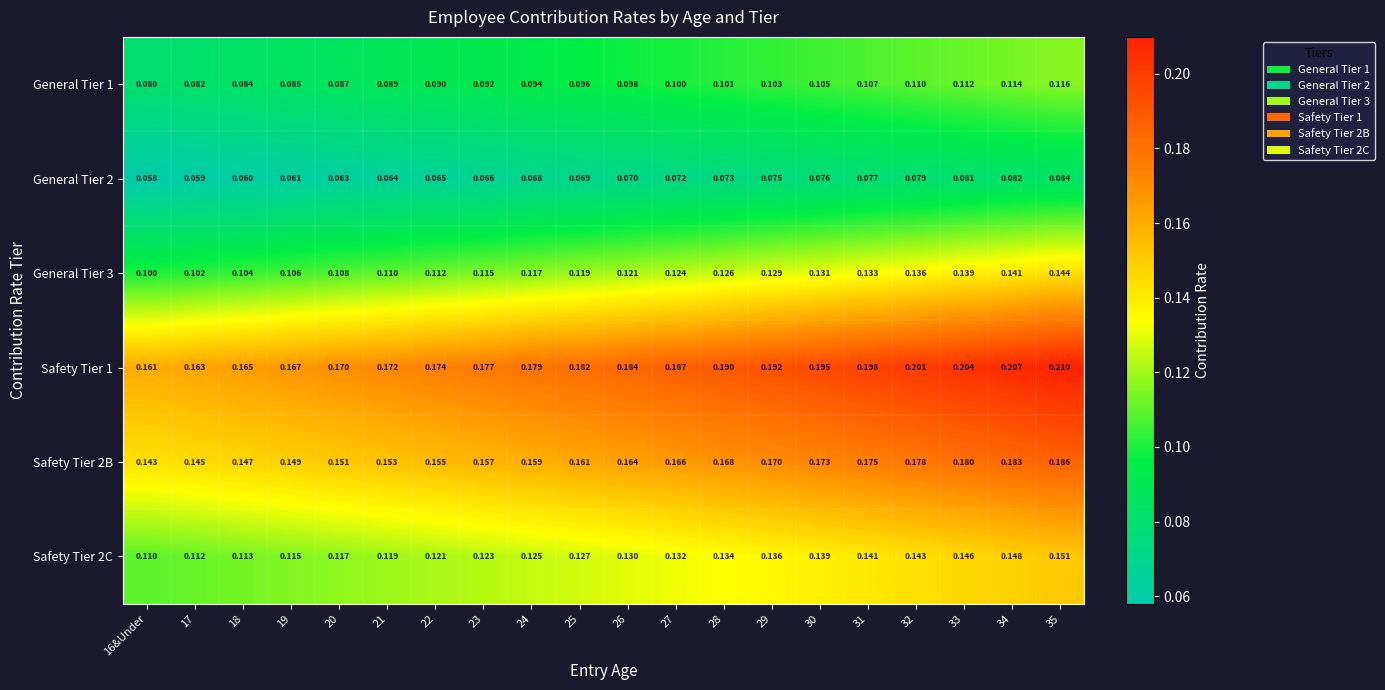

Which series changed the most between 27 and 32?

Safety Tier 1